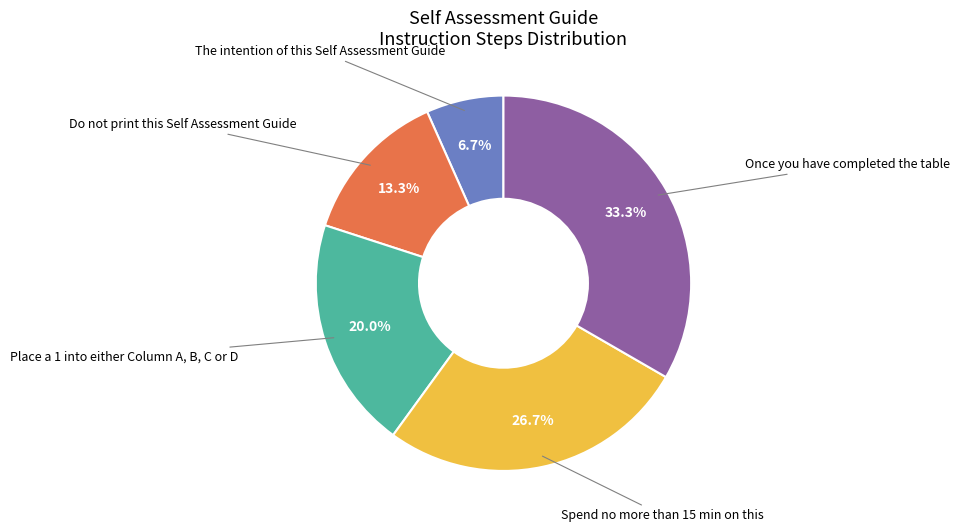

What percentage is the Spend no more than 15 min on this slice, to the nearest percent?

27%